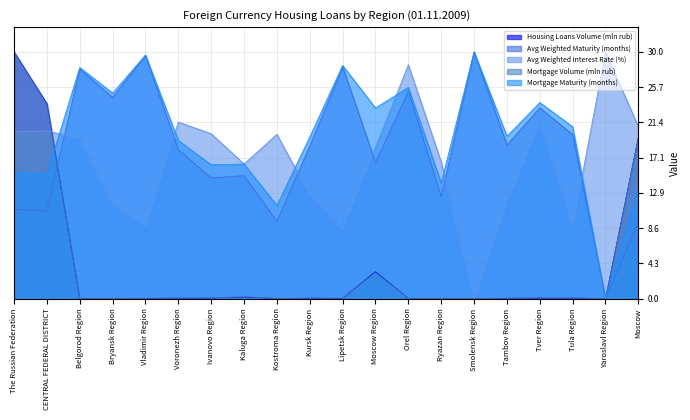

How many values in Avg Weighted Interest Rate (%) are above zero?

19